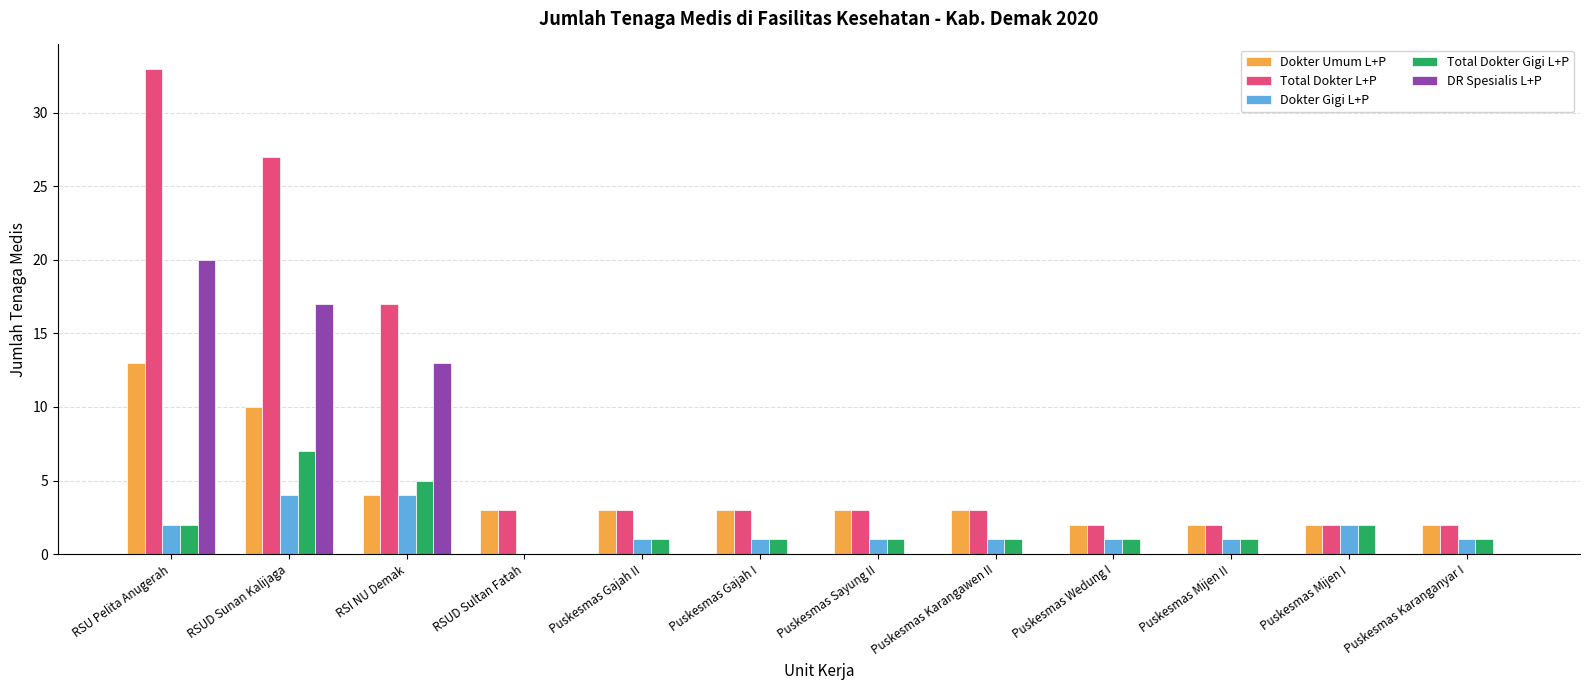

What is the maximum value for Dokter Gigi L+P?

4